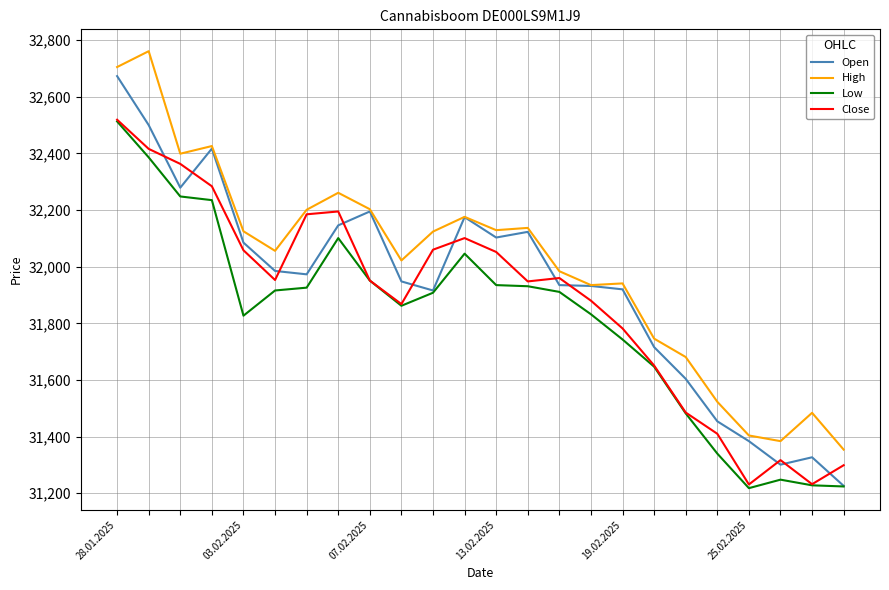

What is the minimum value for Low?

31218